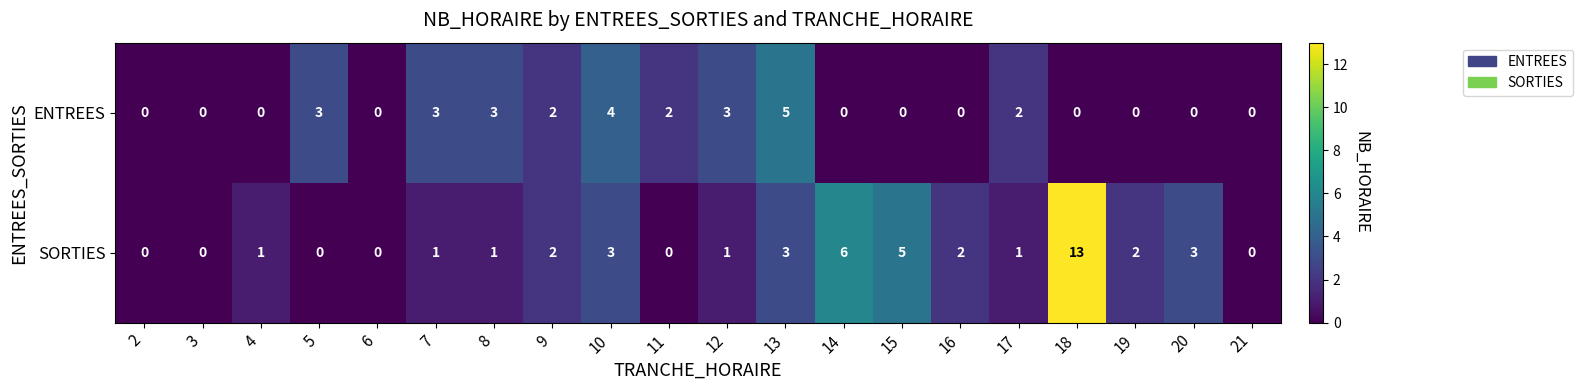

List the series in order of their overall mean, lowest first.

ENTREES, SORTIES